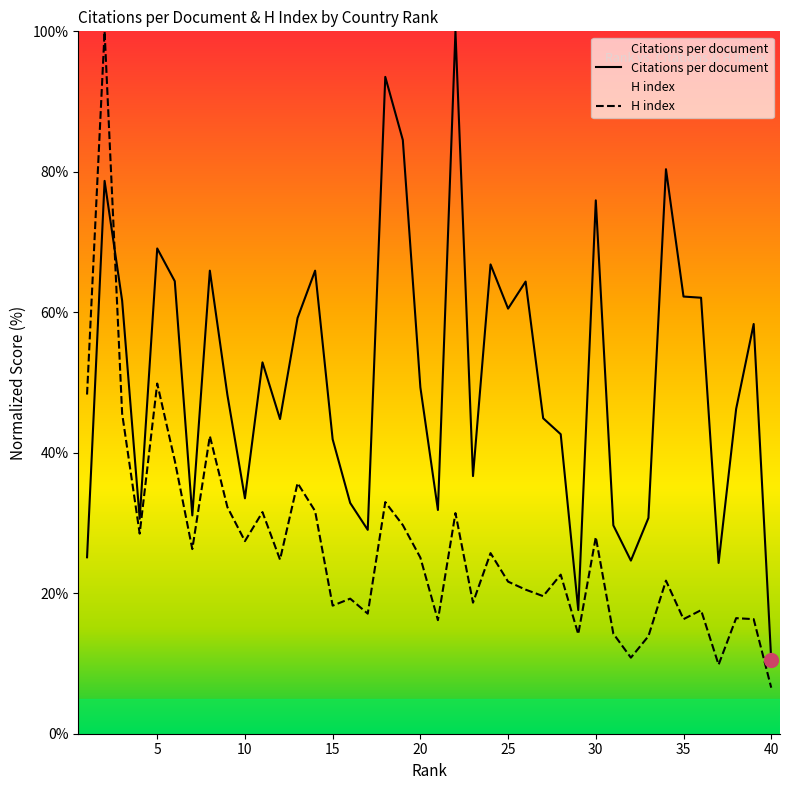

At how many categories does at least one series exceed 59?

17